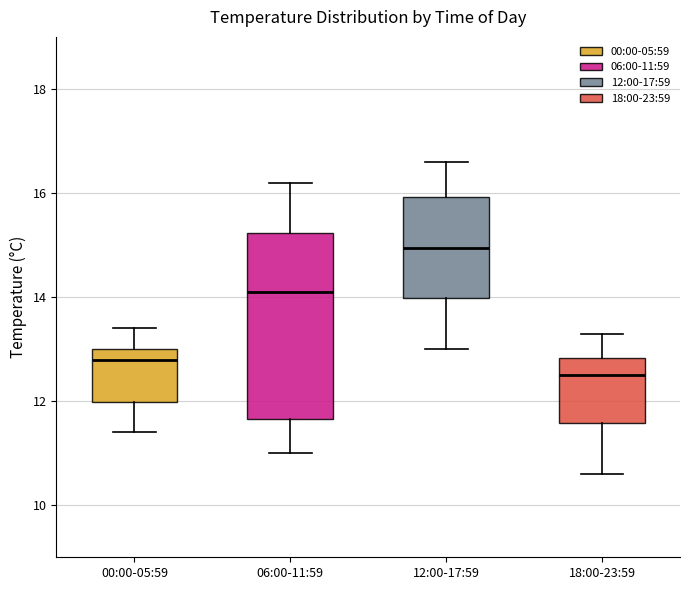

Reading left to right, transcribe this box plot: for each box, give where its median line is, the range the box spans, and where its two whiskers end, as read against the y-axis. The values are not printed on the chart, so give them approximately, as read against the axis.

00:00-05:59: median 12.8, box 12.0 to 13.0, whiskers 11.4 to 13.4
06:00-11:59: median 14.2, box 11.6 to 15.2, whiskers 11.0 to 16.2
12:00-17:59: median 15.0, box 14.0 to 16.0, whiskers 13.0 to 16.6
18:00-23:59: median 12.6, box 11.6 to 12.8, whiskers 10.6 to 13.4